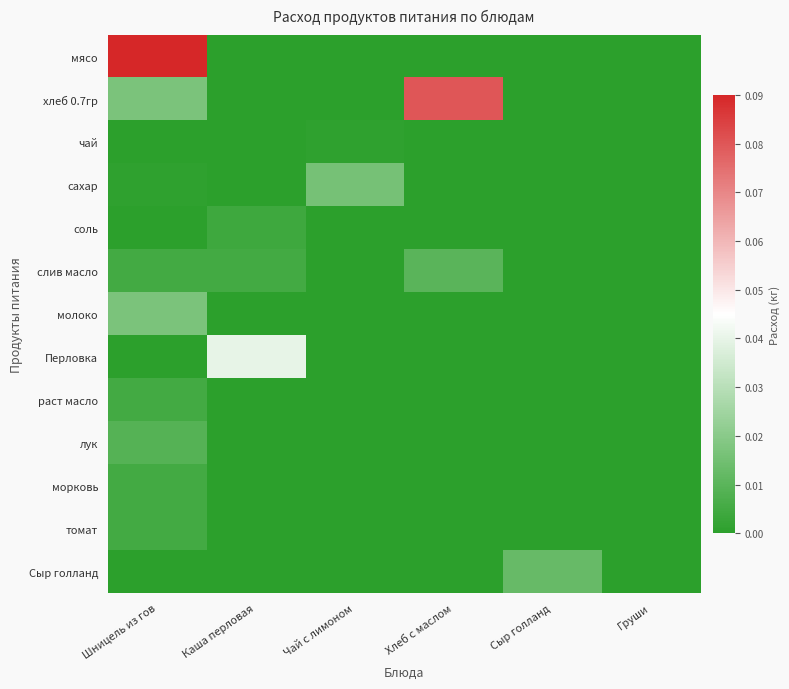

At which category is the sum across all series the highest?

Шницель из гов